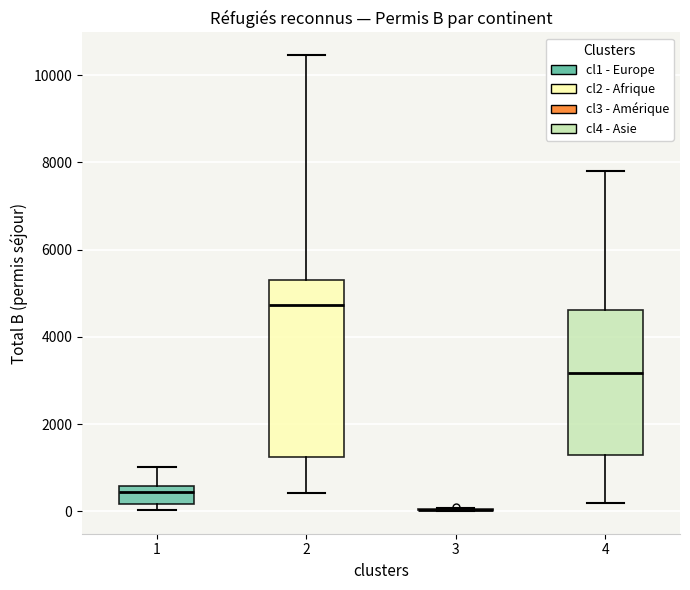

Reading left to right, transcribe this box plot: for each box, give where its median line is, the range the box spans, and where its two whiskers end, as read against the y-axis. The values are not printed on the chart, so give them approximately, as read against the axis.

1: median 400, box 200 to 600, whiskers 0 to 1000
2: median 4800, box 1200 to 5400, whiskers 400 to 10400
3: box collapsed to a line at 0, whiskers 0 to 0
4: median 3200, box 1400 to 4600, whiskers 200 to 7800